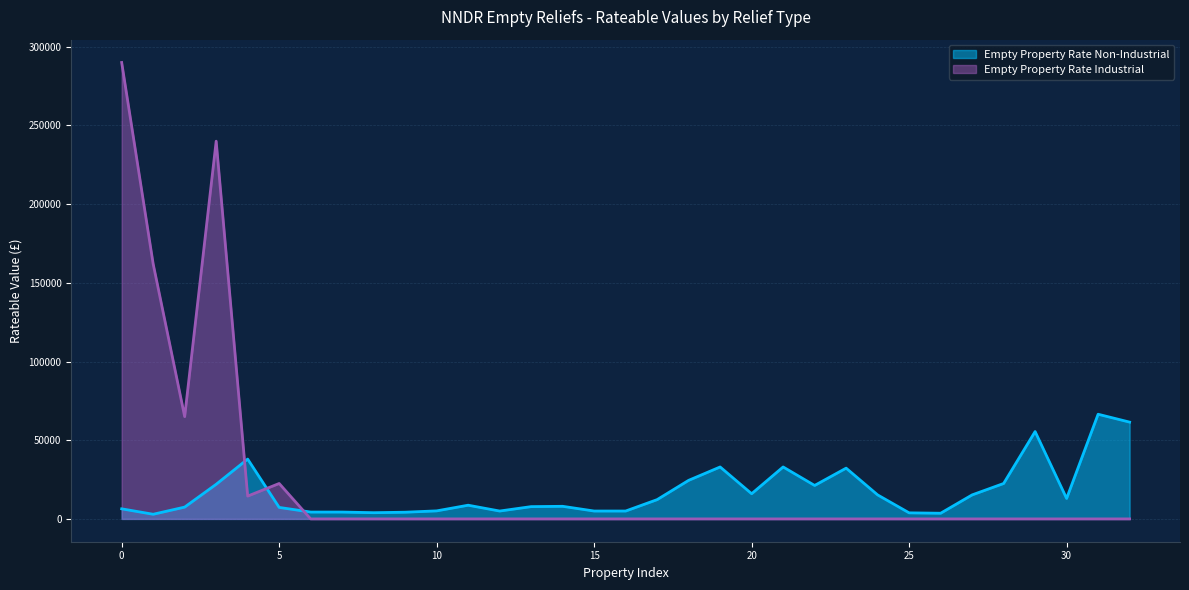

What is the value of the 1st point from the left?

6400